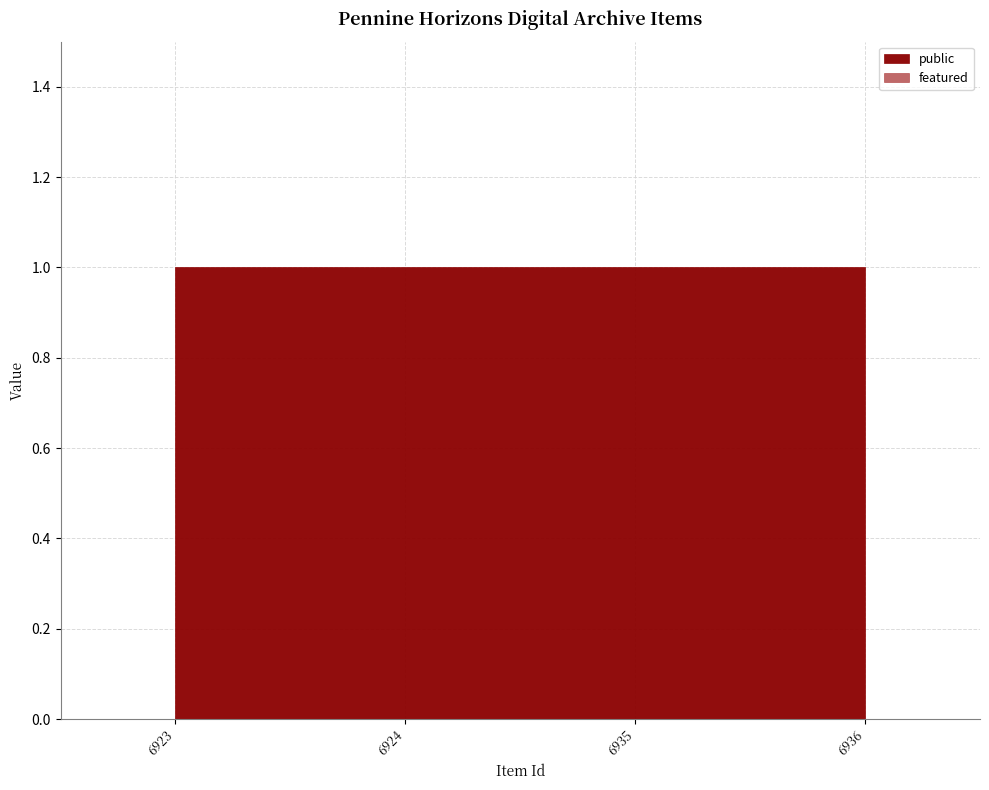

What value does the public series have at 6924?

1